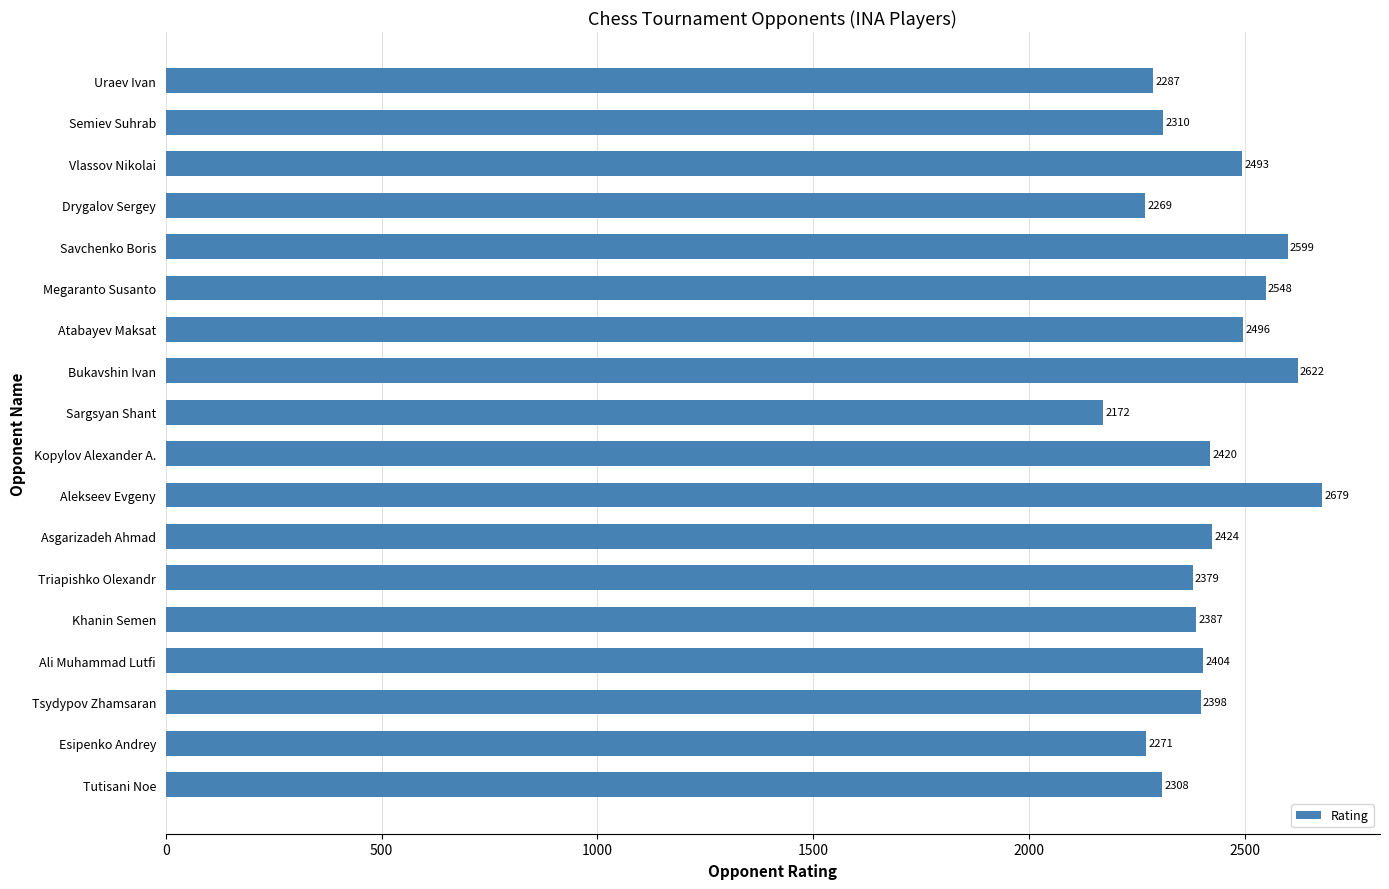

Rank the categories by value from highest to lowest.

Alekseev Evgeny, Bukavshin Ivan, Savchenko Boris, Megaranto Susanto, Atabayev Maksat, Vlassov Nikolai, Asgarizadeh Ahmad, Kopylov Alexander A., Ali Muhammad Lutfi, Tsydypov Zhamsaran, Khanin Semen, Triapishko Olexandr, Semiev Suhrab, Tutisani Noe, Uraev Ivan, Esipenko Andrey, Drygalov Sergey, Sargsyan Shant